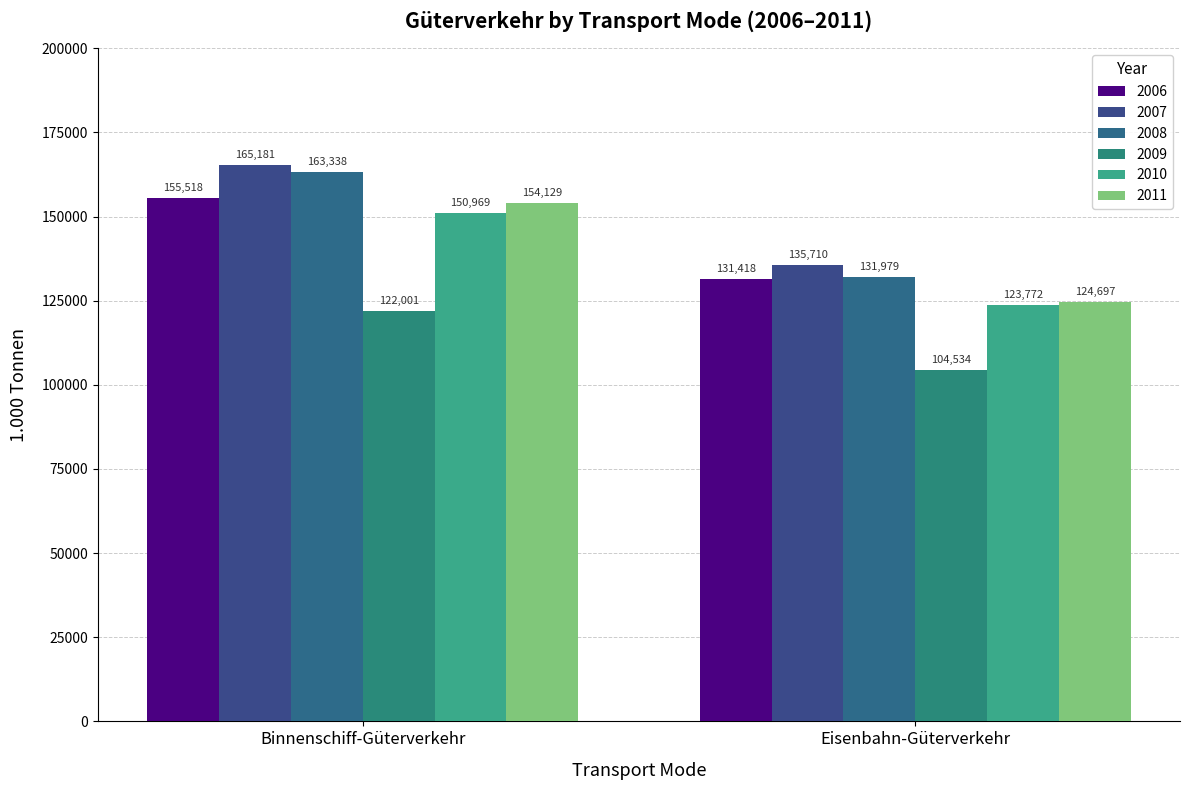

What is the greatest value displayed?

165181.0